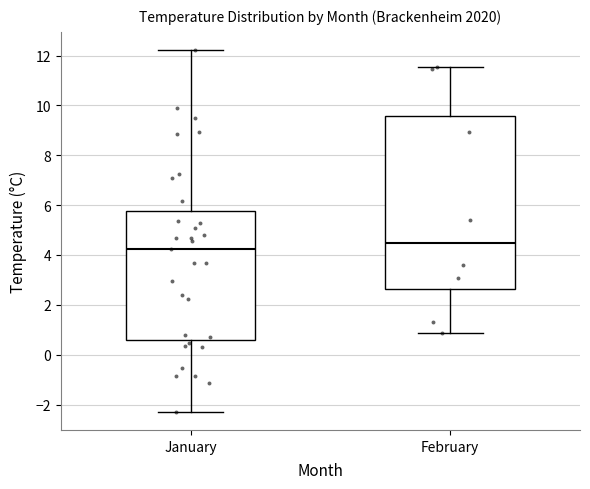

Reading left to right, transcribe this box plot: for each box, give where its median line is, the range the box spans, and where its two whiskers end, as read against the y-axis. The values are not printed on the chart, so give them approximately, as read against the axis.

January: median 4.2, box 0.6 to 5.8, whiskers -2.2 to 12.2
February: median 4.4, box 2.6 to 9.6, whiskers 0.8 to 11.6